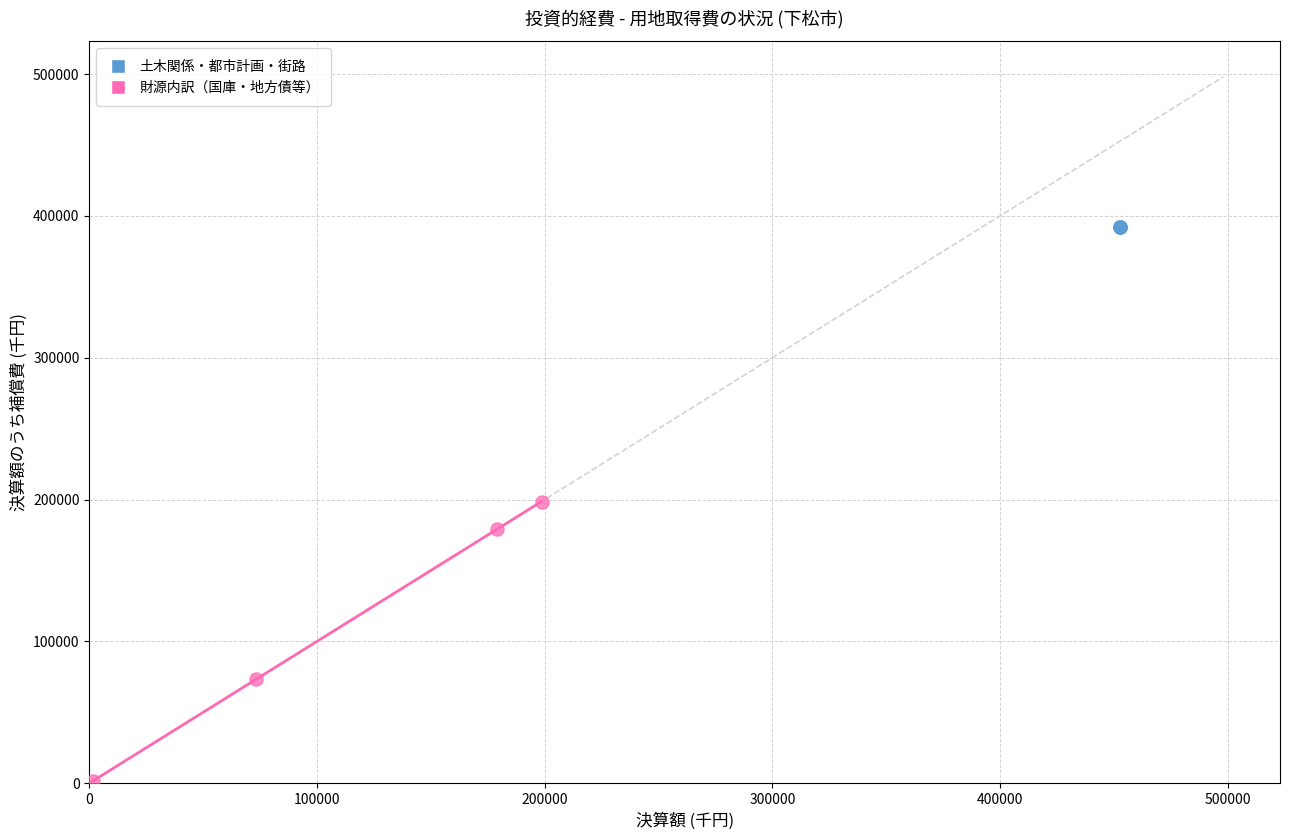

Which series contains the highest Y value?

土木関係・都市計画・街路